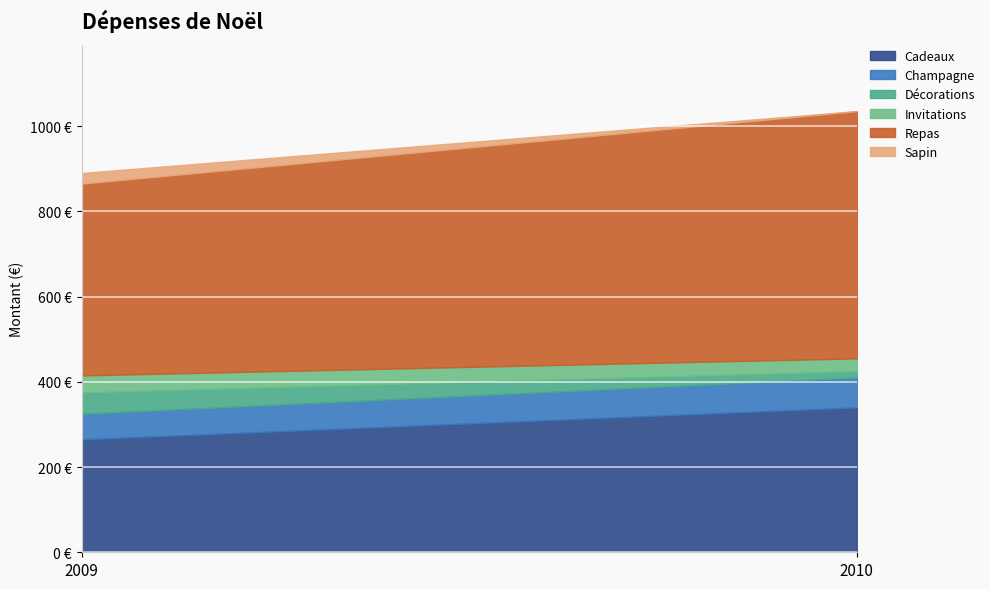

The value of Invitations at 2010 is 30. True or false?

True